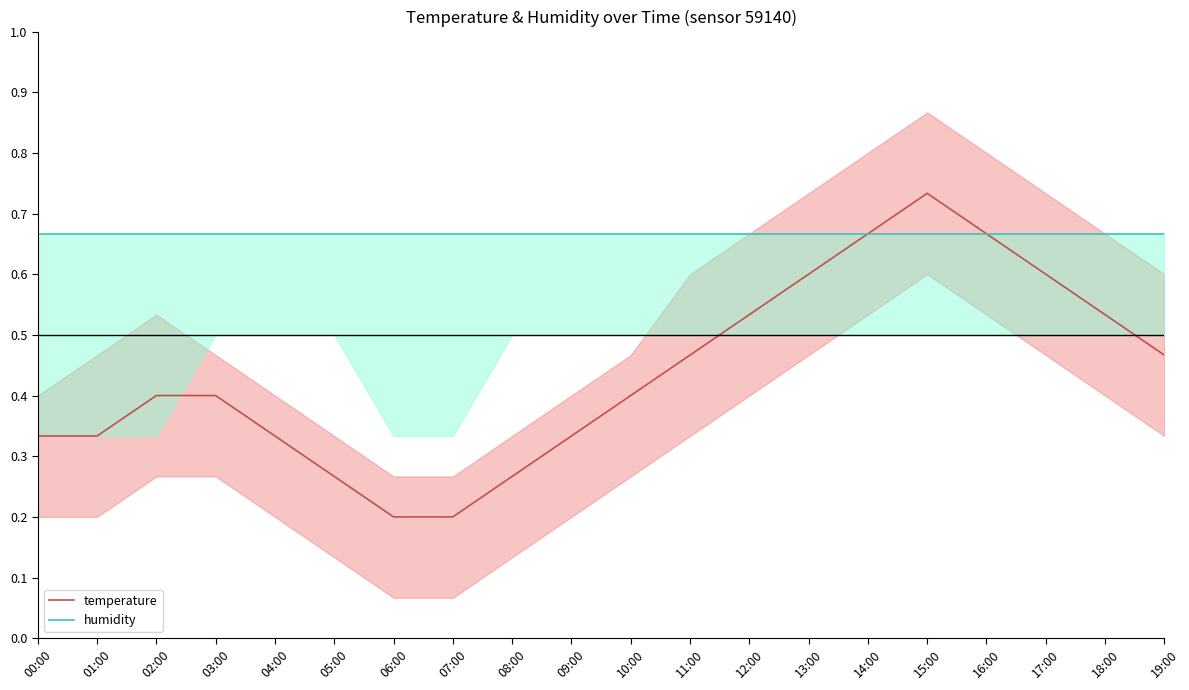

What is the approximate value of temperature at 14:00?

0.7